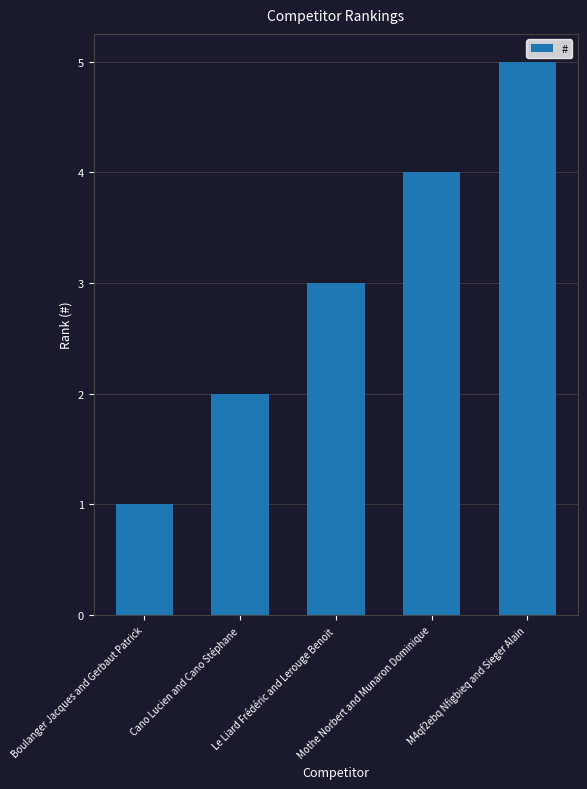

What is the average value?

3